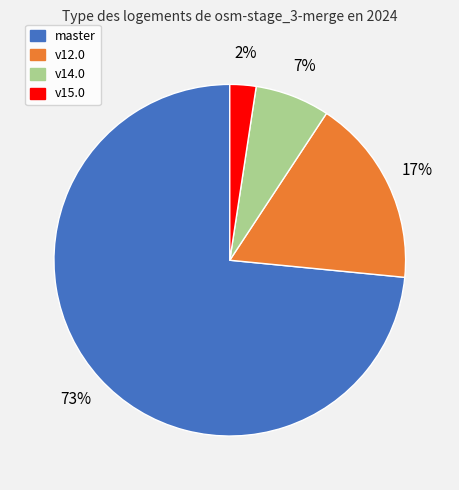

Is there a majority slice in this chart?

Yes